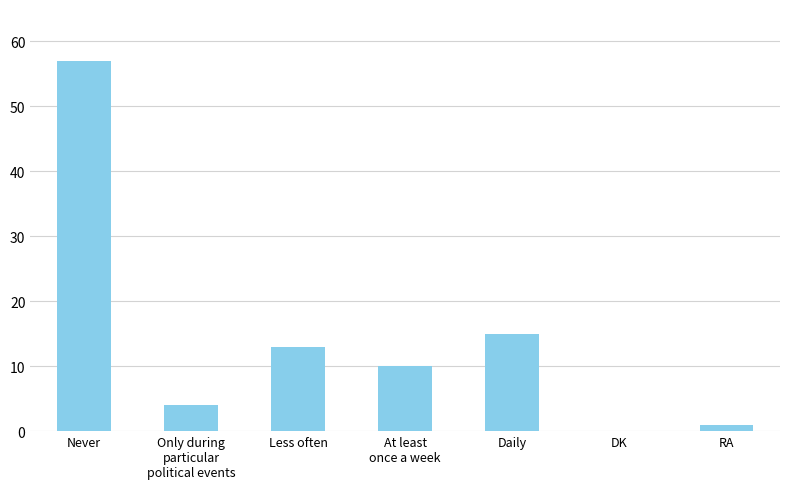

What is the approximate value at Never?

57